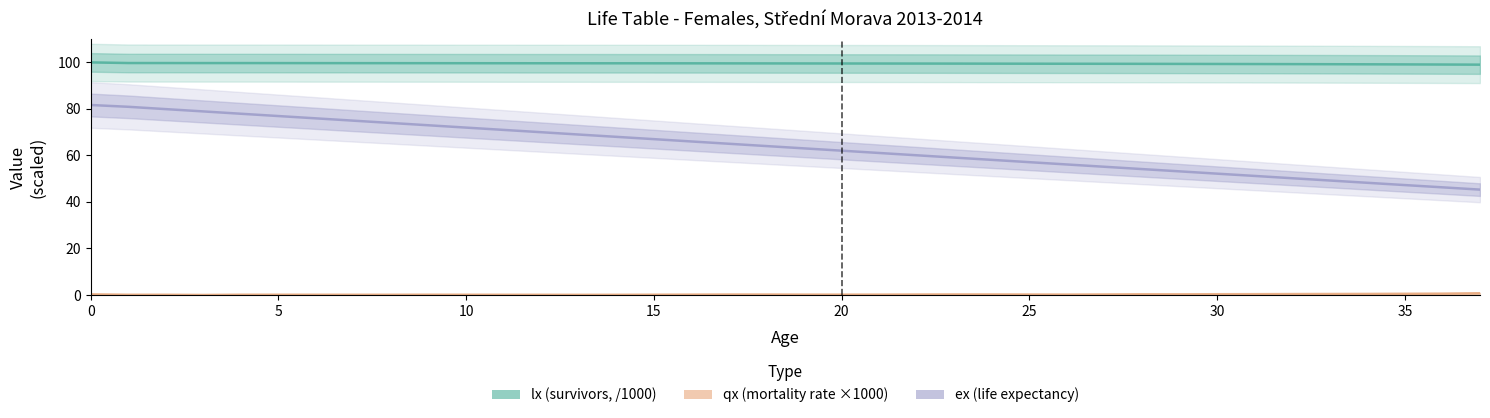

True or false: ex (life expectancy) and lx (survivors, /1000) cross at least once.

False